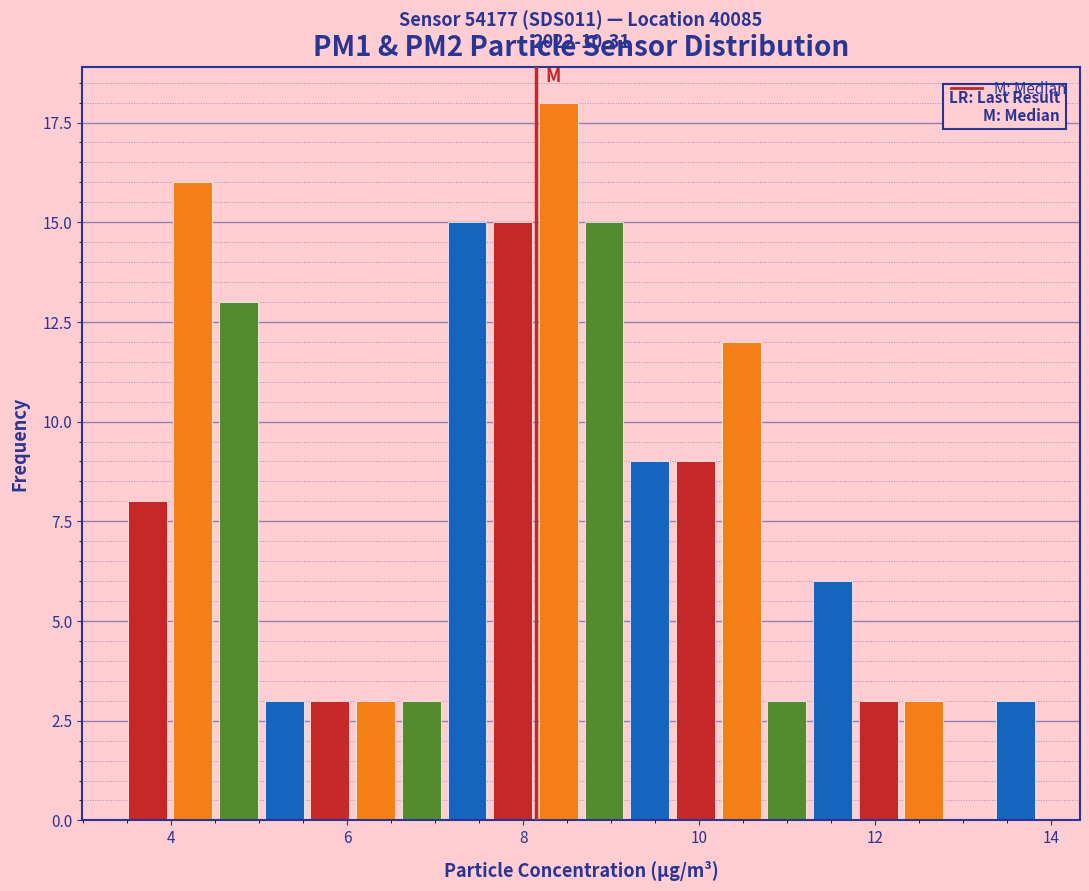

Read against the x-axis, roughly where is the centre of the tallest bar?

8.4